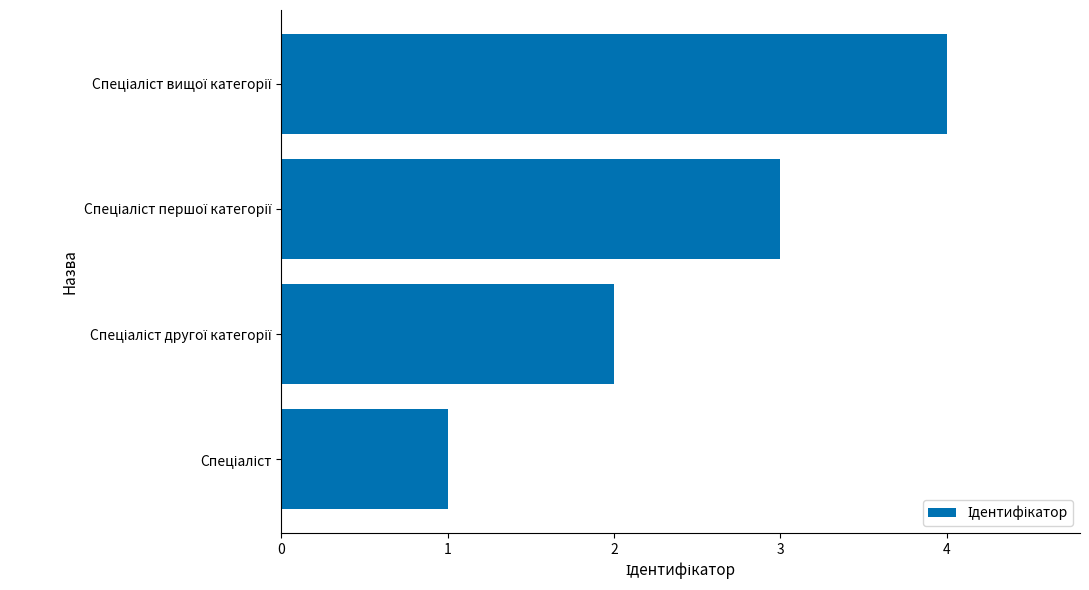

What is the greatest value displayed?

4